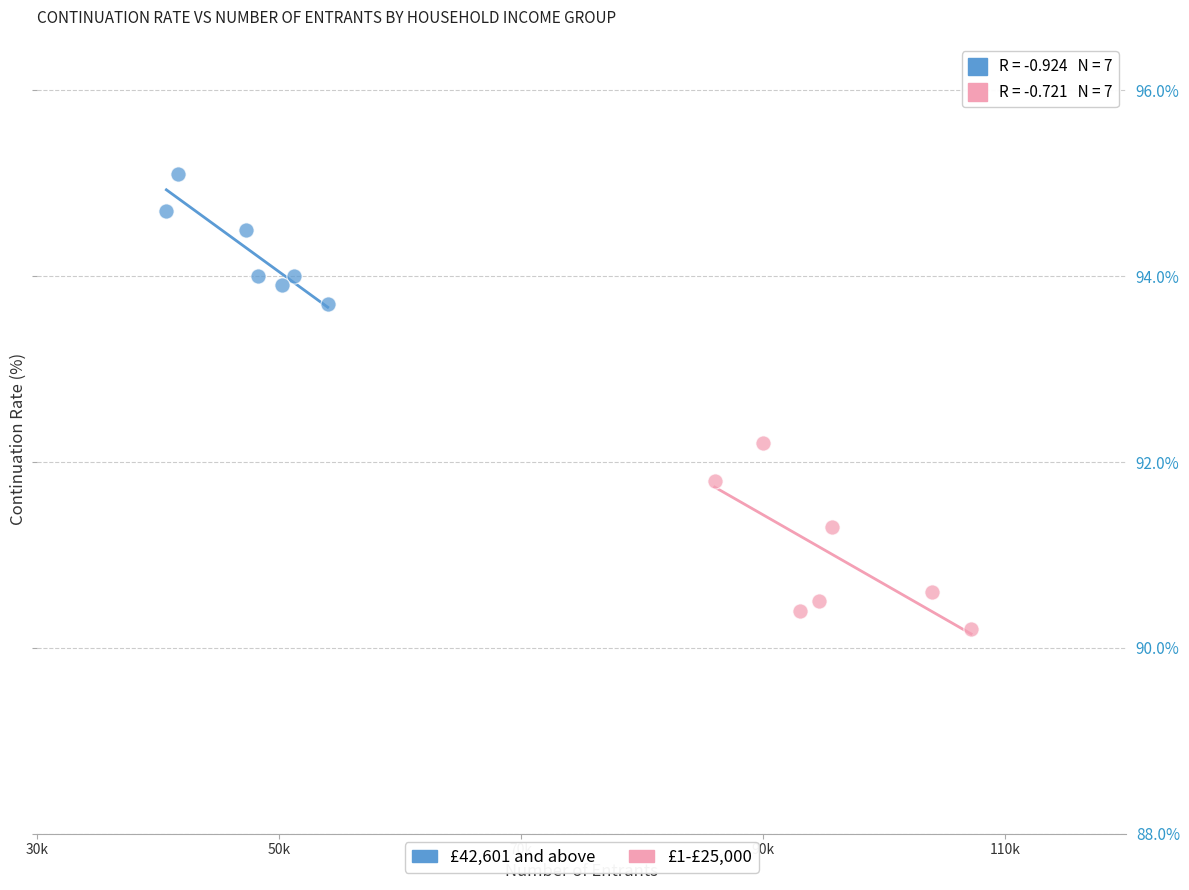

Which series reaches the minimum Y coordinate?

£1-£25,000